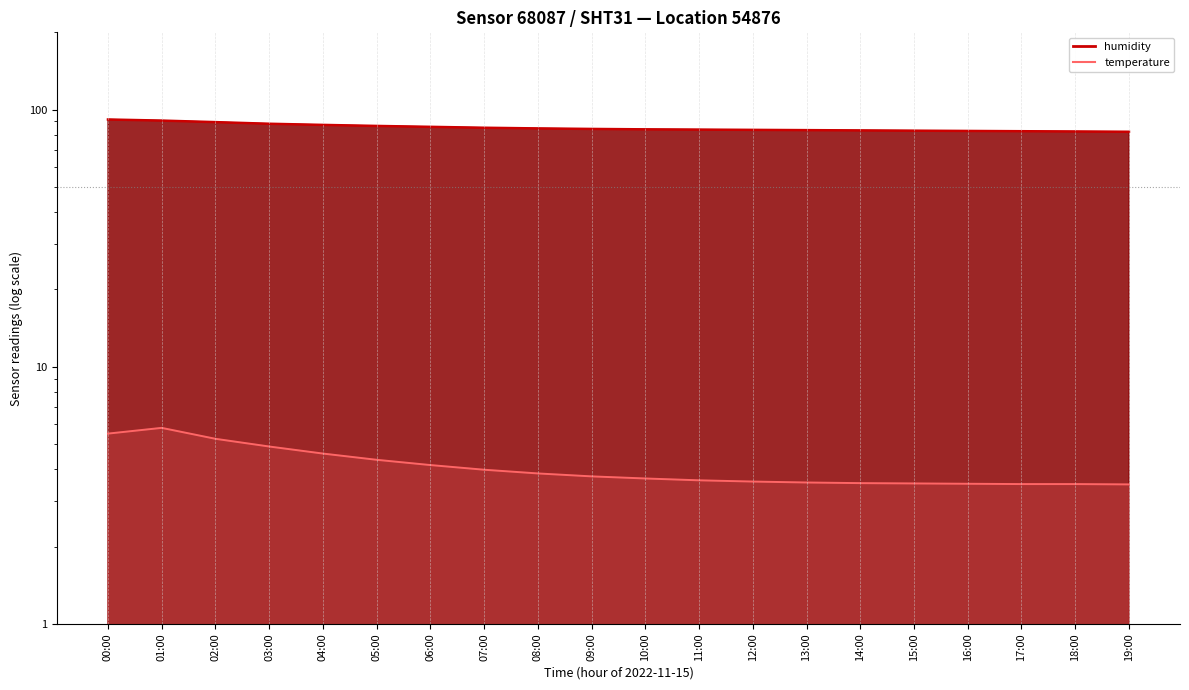

What is the highest value of the temperature series?

5.8